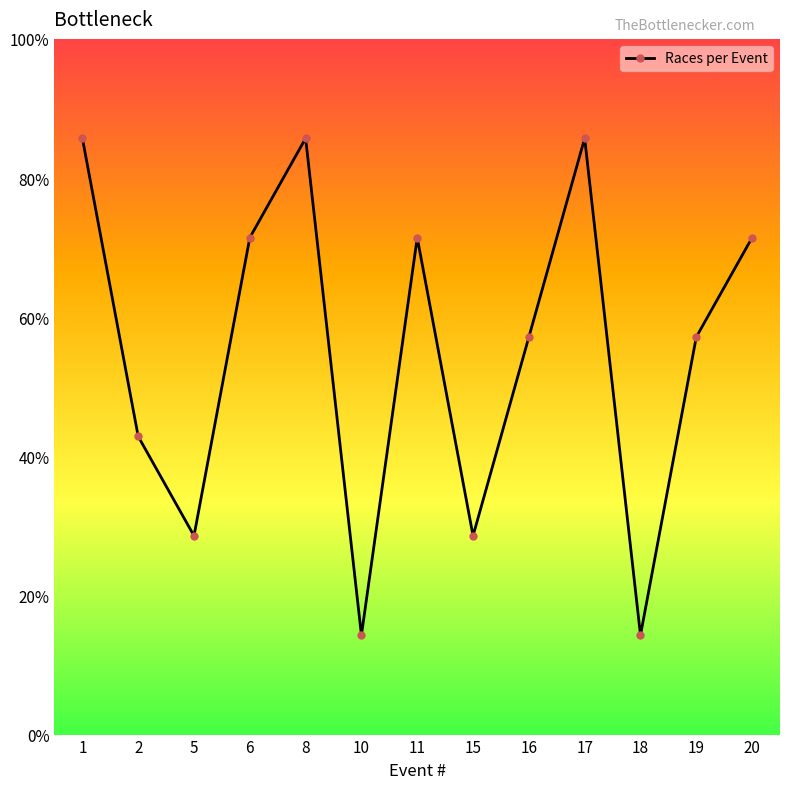

List the labels in order of value, largest first.

1, 8, 17, 6, 11, 20, 16, 19, 2, 5, 15, 10, 18